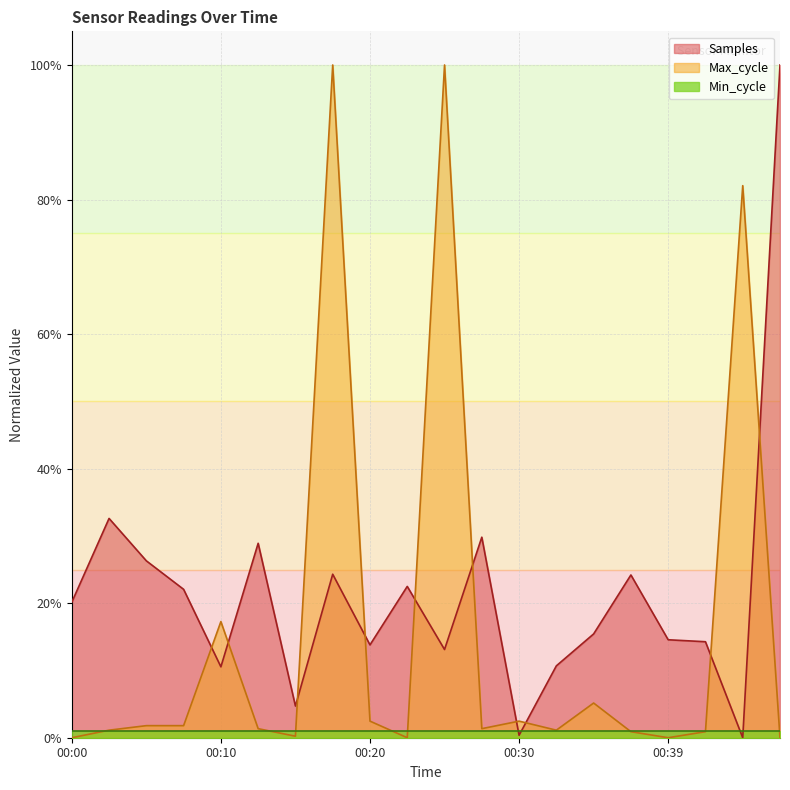

How many times do Max_cycle and Samples cross each other?

10